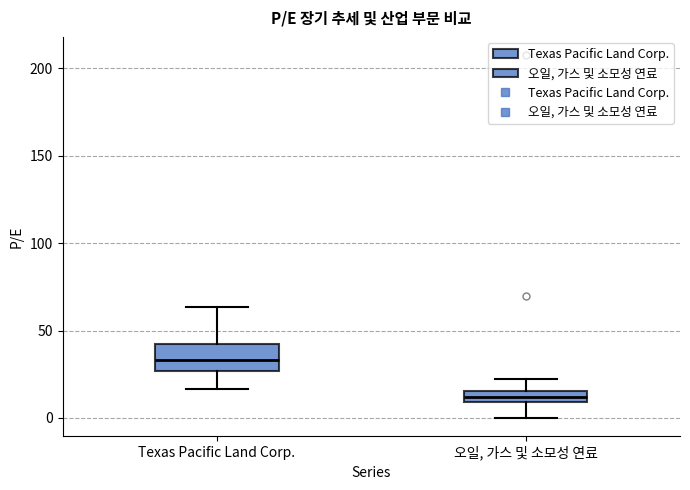

Which box has the lowest median line?

오일, 가스 및 소모성 연료